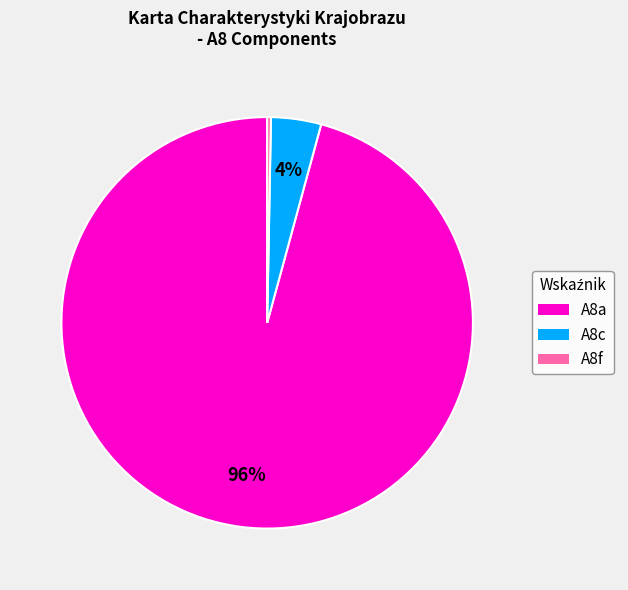

To the nearest percent, what is the difference between the A8f and A8c slice percentages?

4%